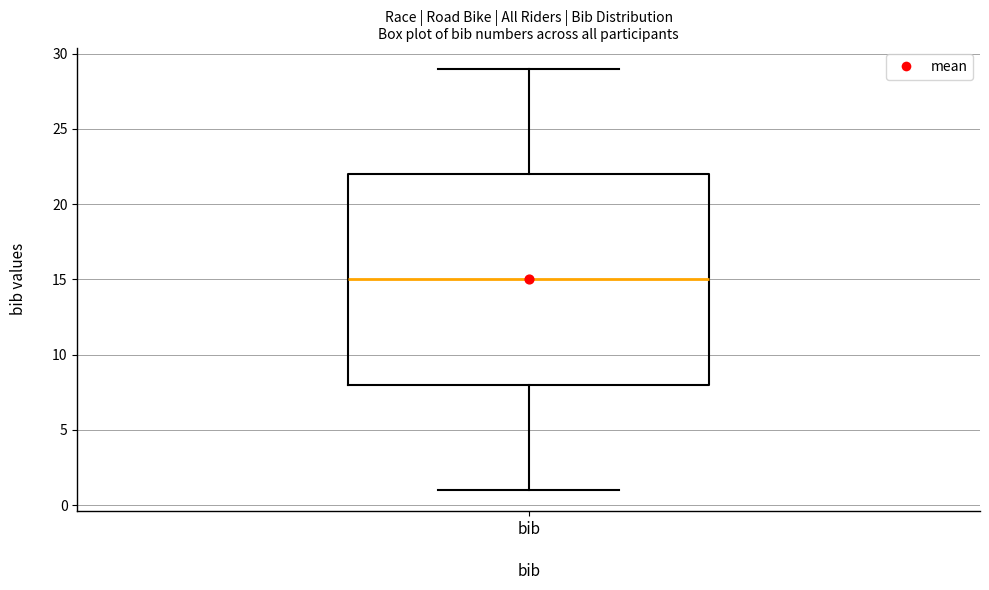

Transcribe this box plot: give where the median line is, the range the box spans, and where the two whiskers end, as read against the y-axis. The values are not printed on the chart, so give them approximately, as read against the axis.

median 15, box 8 to 22, whiskers 1 to 29